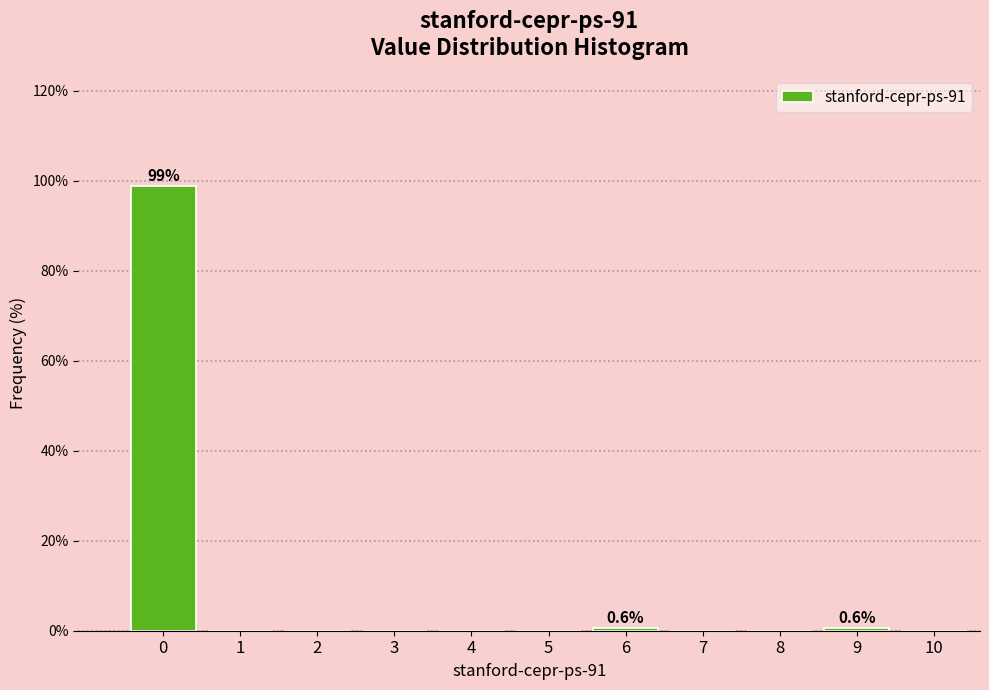

Reading left to right, what are all the values shown in this chart?

0=98.7	1=0.0	2=0.0	3=0.0	4=0.0	5=0.0	6=0.6	7=0.0	8=0.0	9=0.6	10=0.0